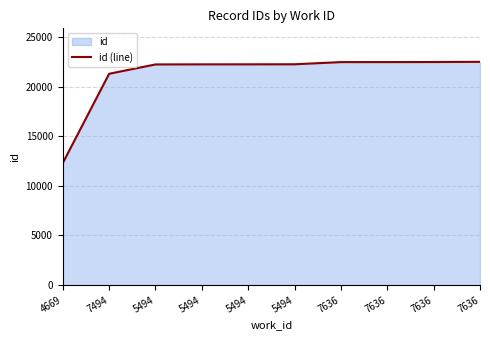

Reading right to left, extract all data points from this chart.

22497	22477	22471	22470	22251	22246	22243	22236	21294	12303